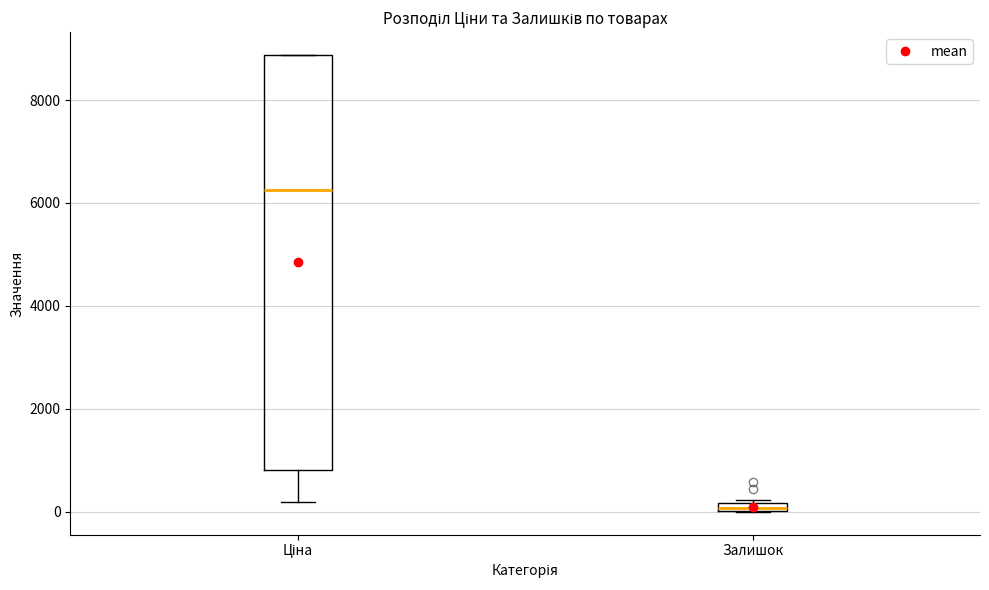

Which box has the highest median line?

Ціна